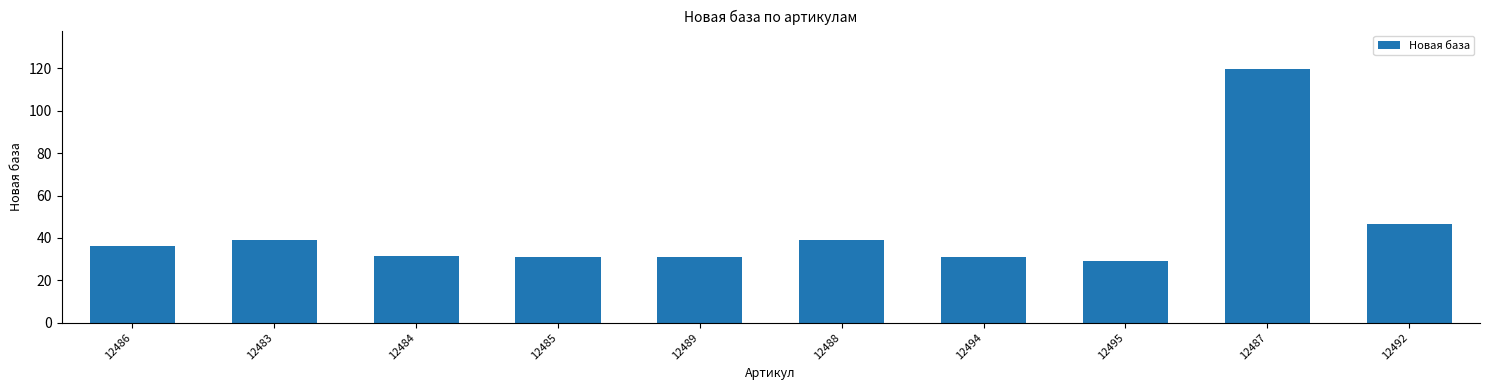

What is the sum of all values?

433.5